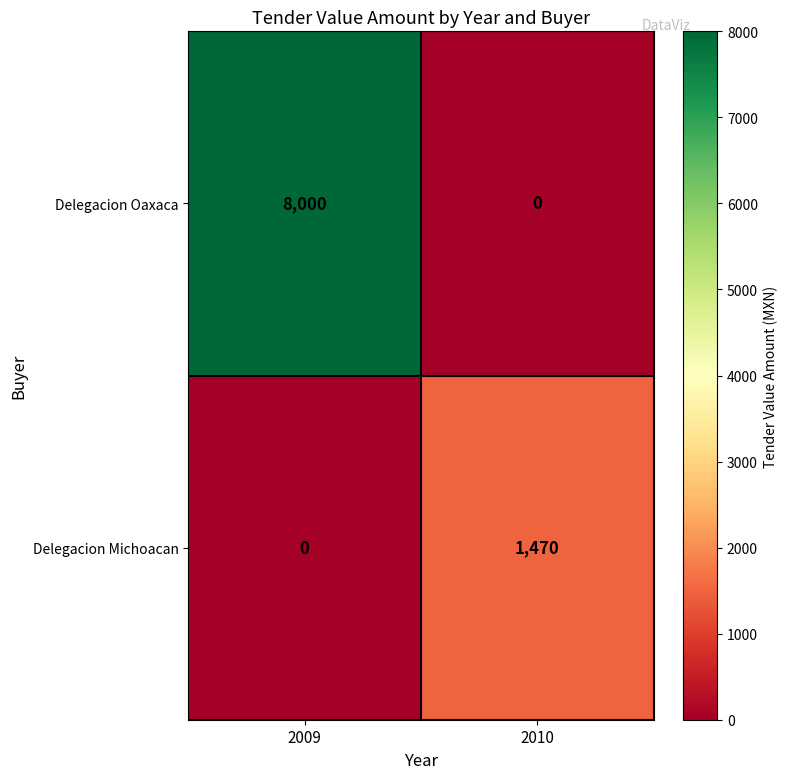

What is the approximate value of Delegacion Michoacan at 2010?

1470